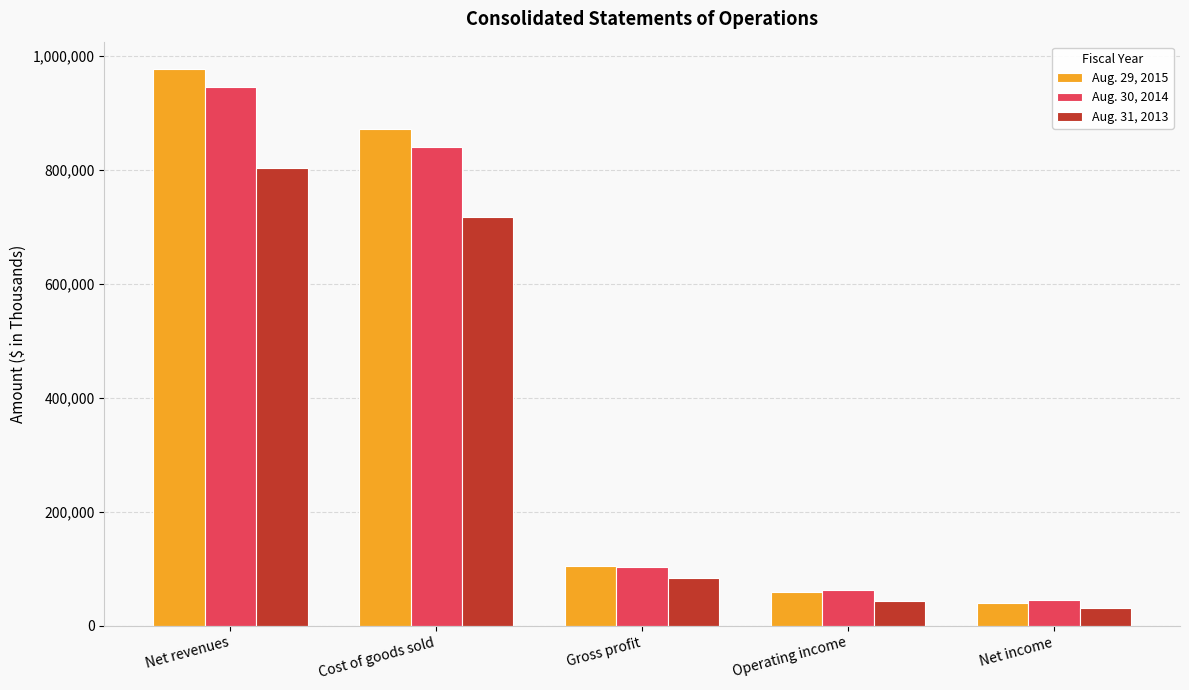

What position from the right is Cost of goods sold?

4